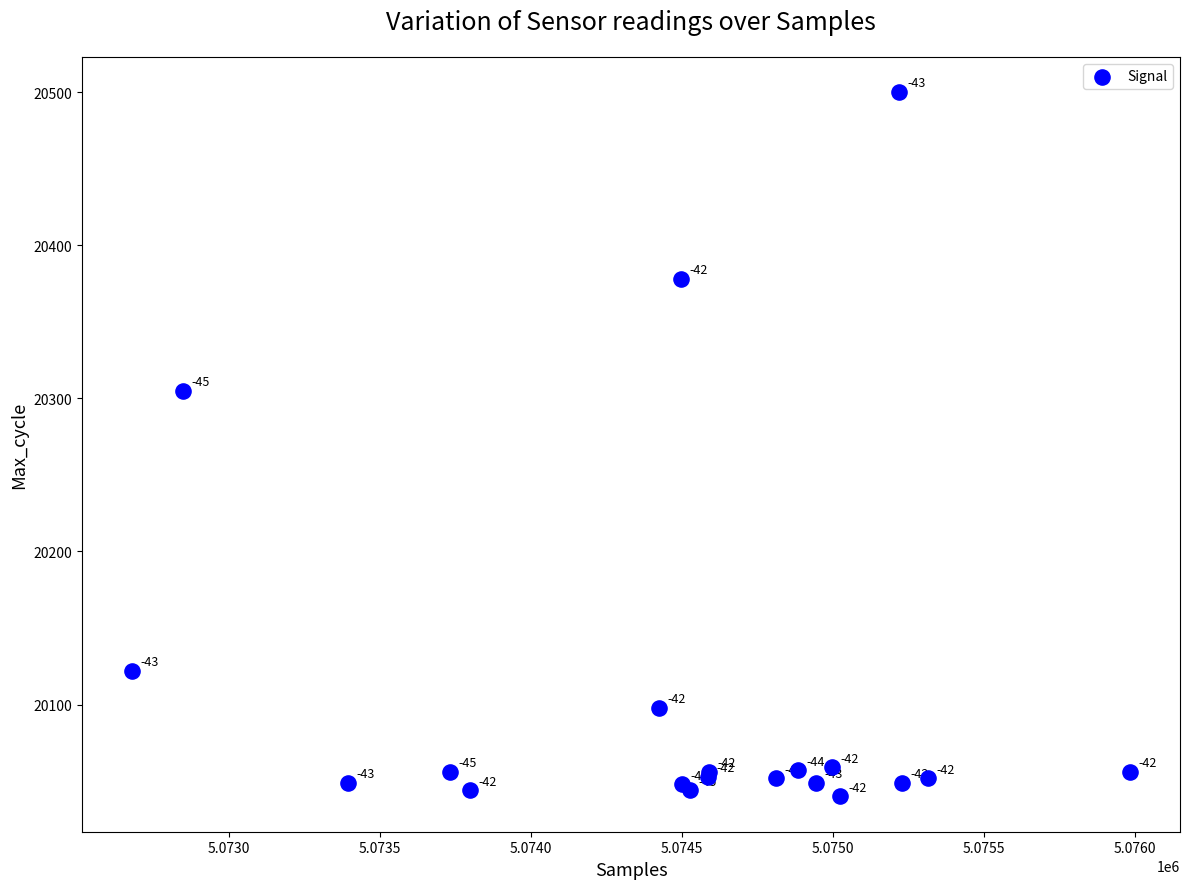

What Y value in the scatter plot is closest to 20270?

20305